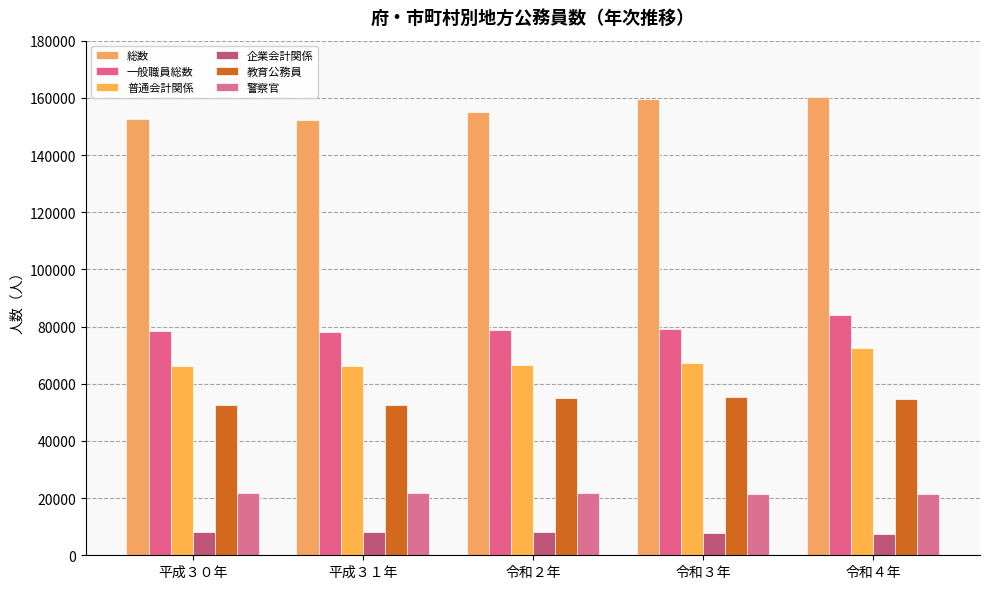

How many bars are there in total?

30